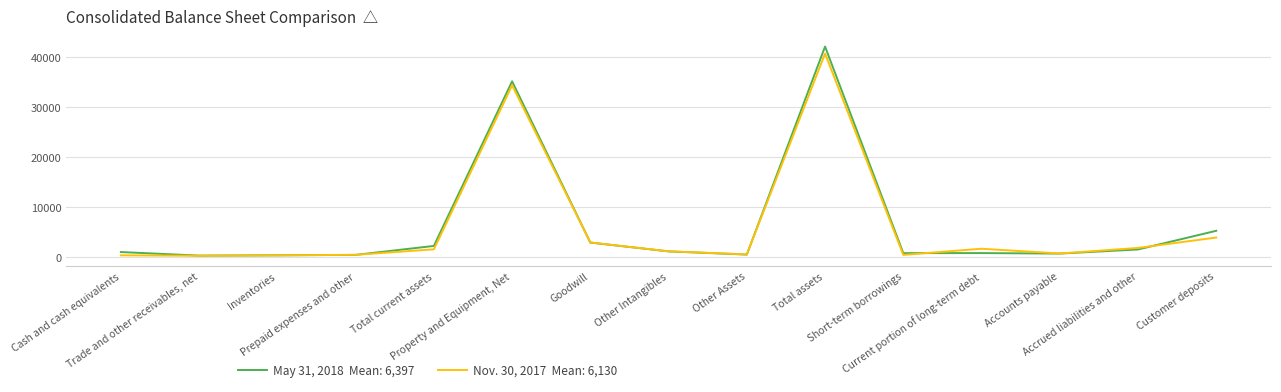

What is the greatest value displayed?

42184